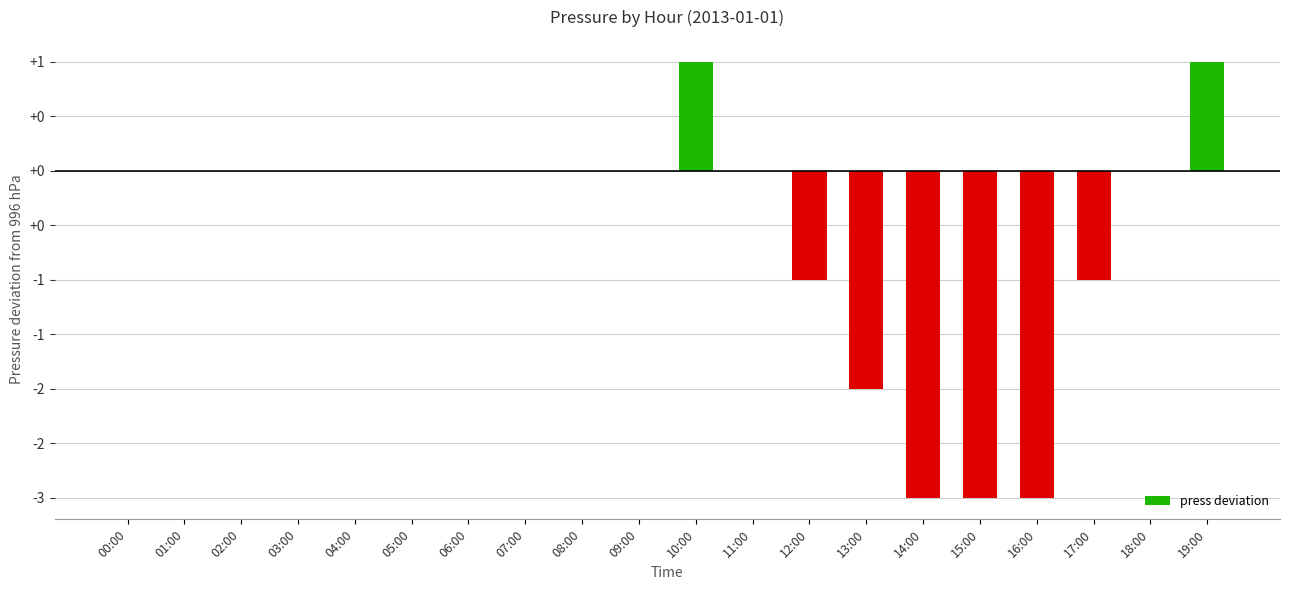

Are the bars horizontal?

No